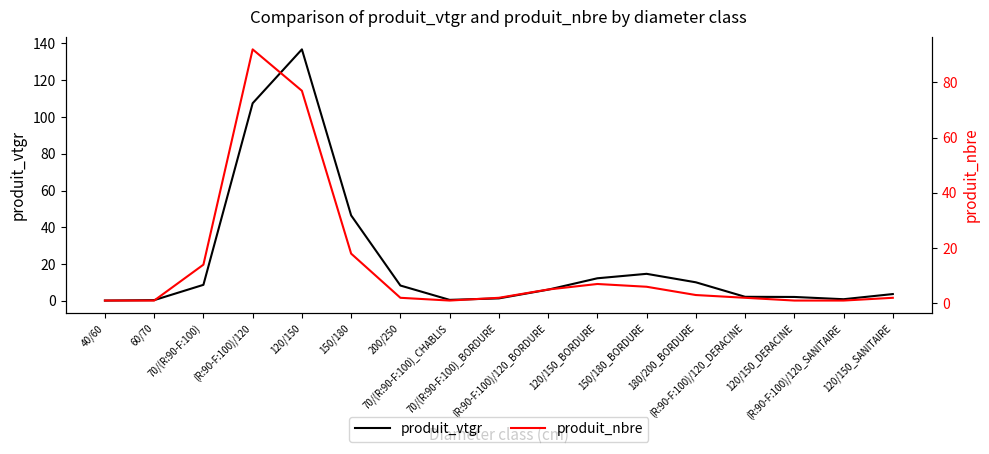

List the series in order of their peak value, highest first.

produit_vtgr, produit_nbre